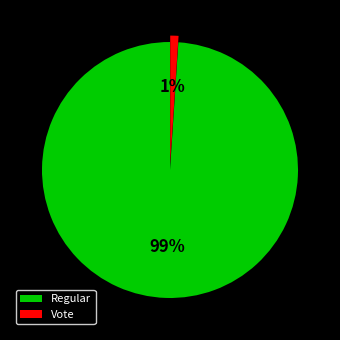

Between Regular and Vote, which is larger?

Regular